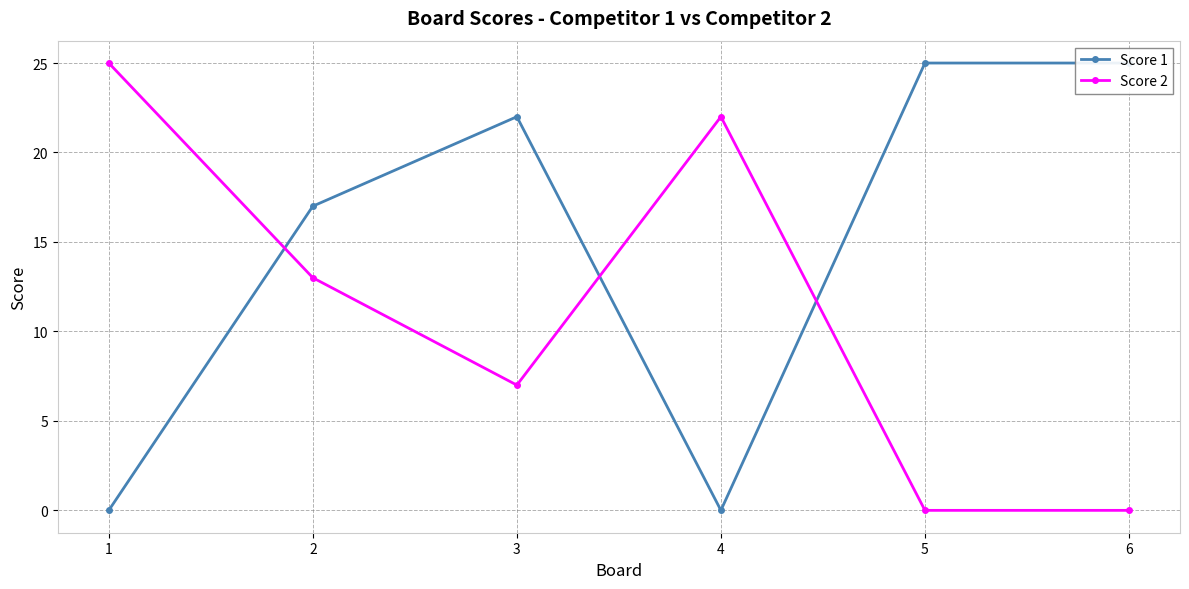

True or false: Score 1 has a value of 25 at 6.

True